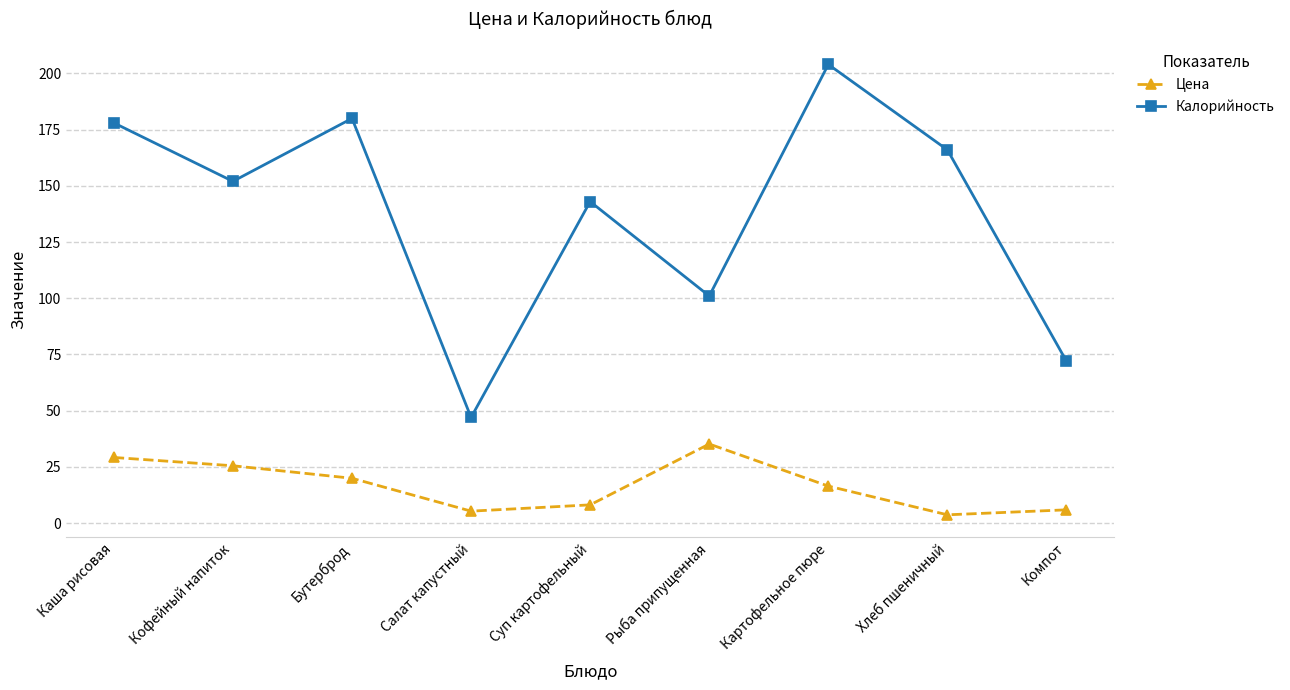

What is the value of the Калорийность point at the 6th from the left?

101.0